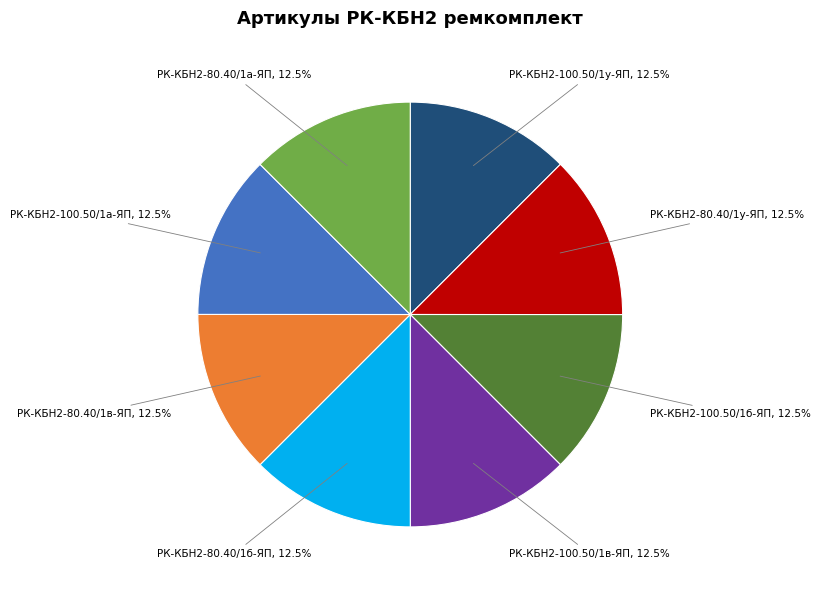

What is the total percentage of РК-КБН2-100.50/1а-ЯП and РК-КБН2-80.40/1у-ЯП?

25.0%